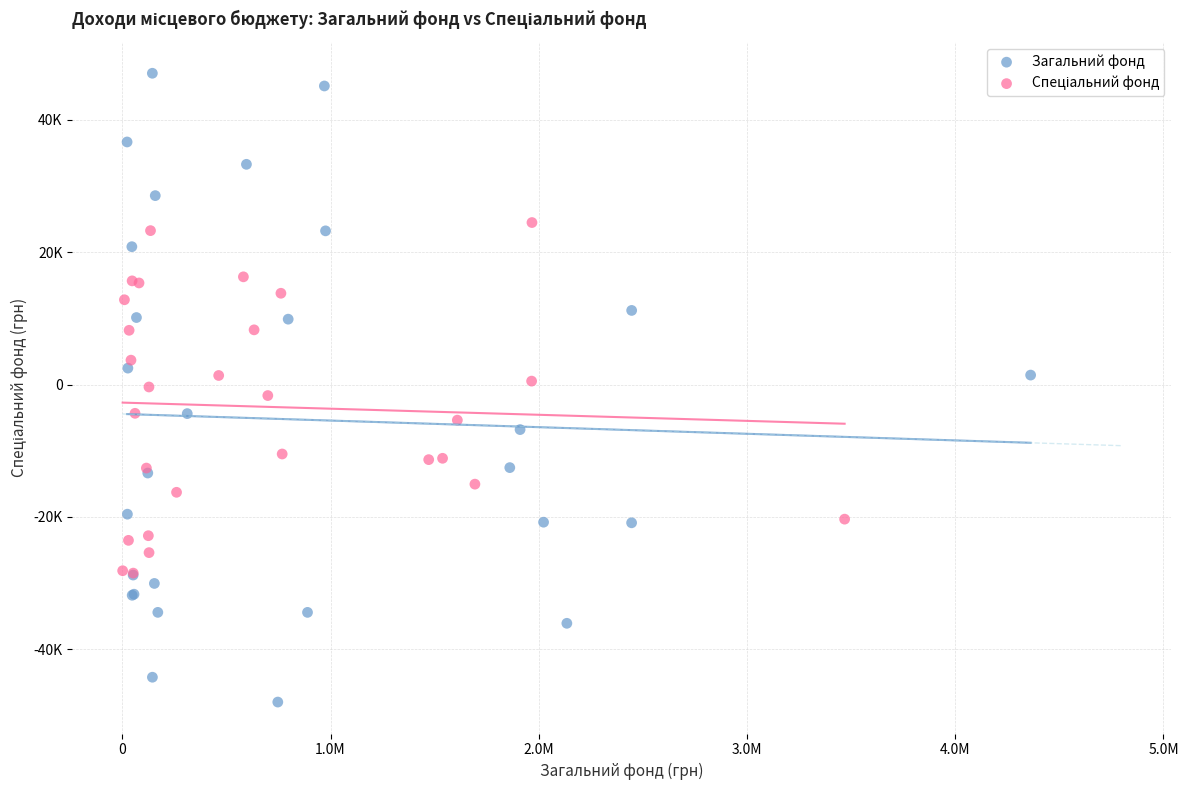

Which series reaches the maximum Y coordinate?

Загальний фонд